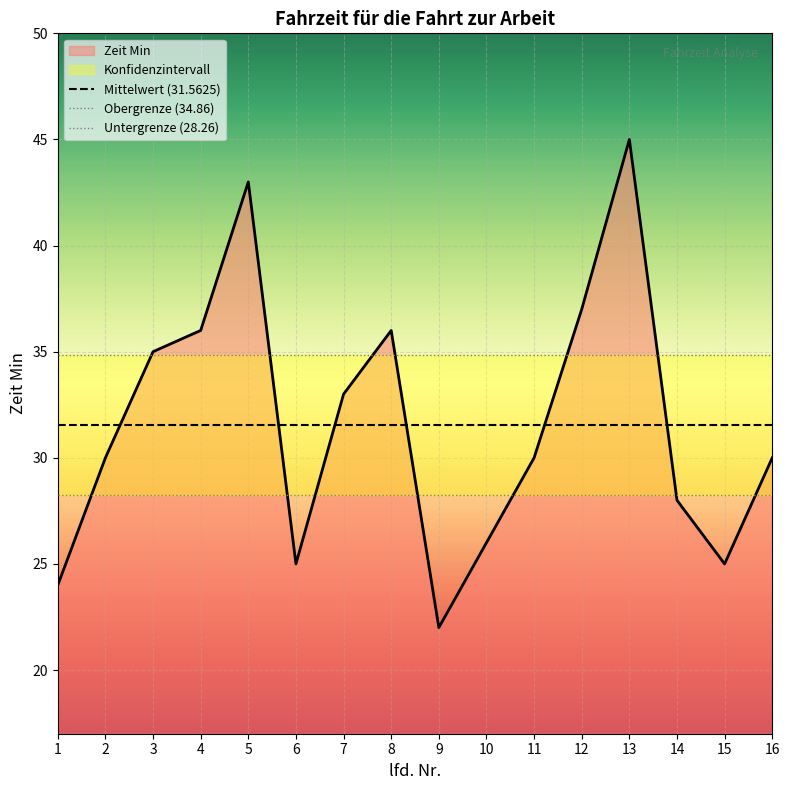

What is the difference between the highest and lowest values at 2?

6.6